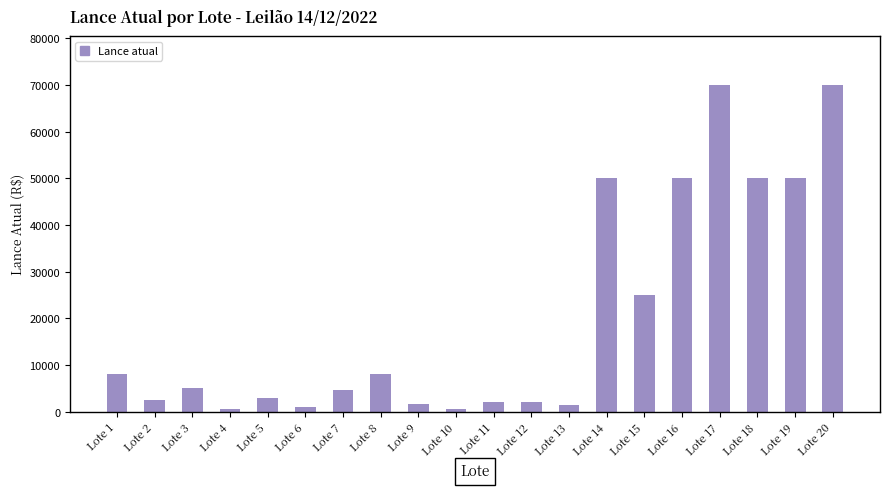

At which label is the value closest to 35250?

Lote 15